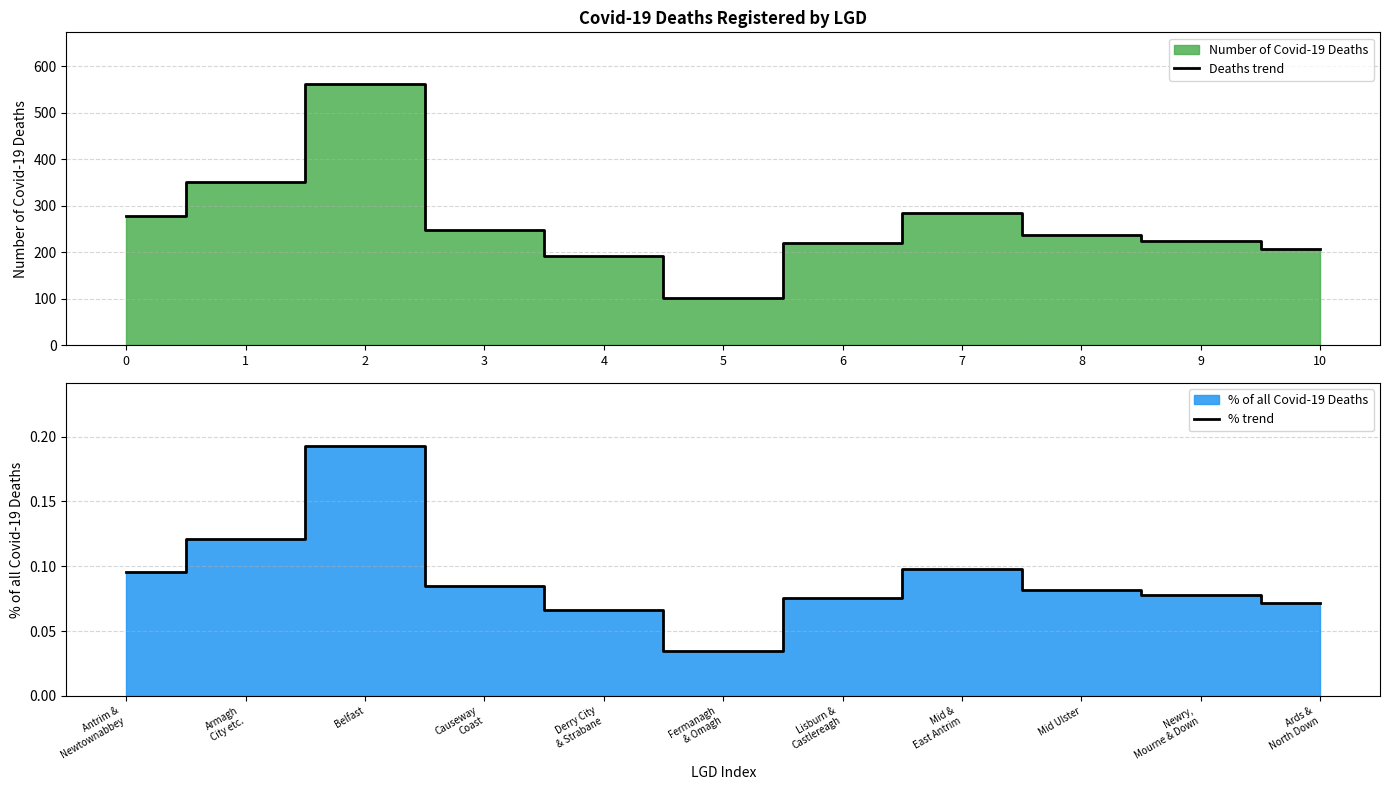

What is the lowest value of the Deaths trend series?

101